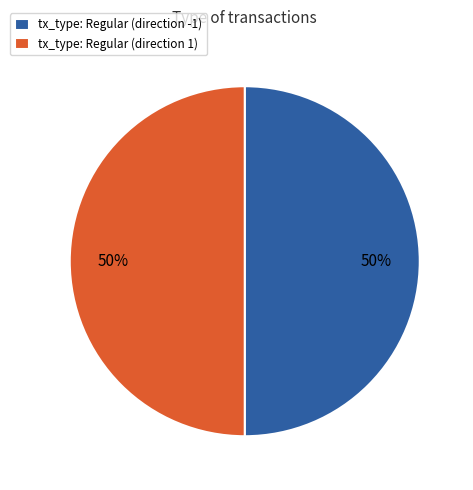

To the nearest percent, what is the average slice percentage?

50%